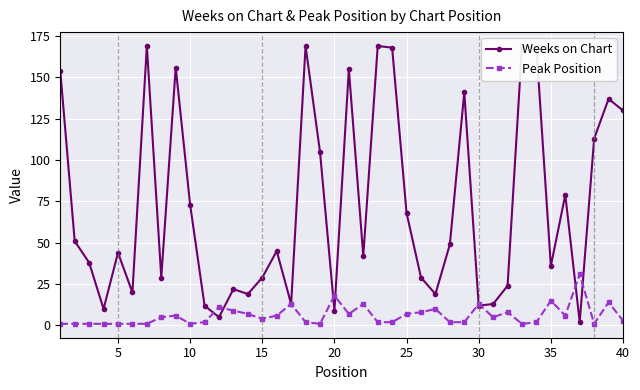

What is the highest value of the Peak Position series?

31